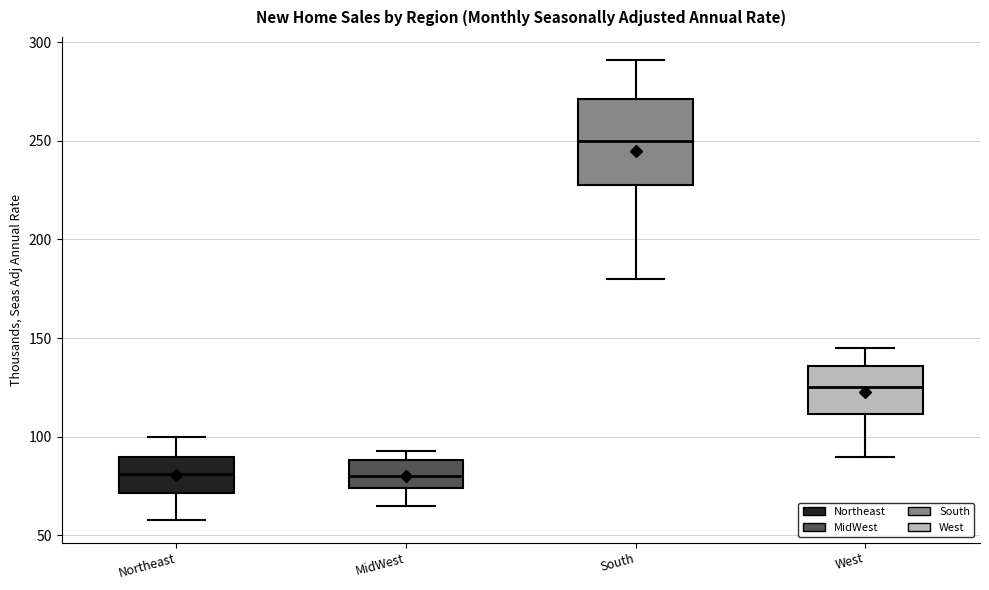

Which box is the tallest, from its lower edge to its upper edge?

South